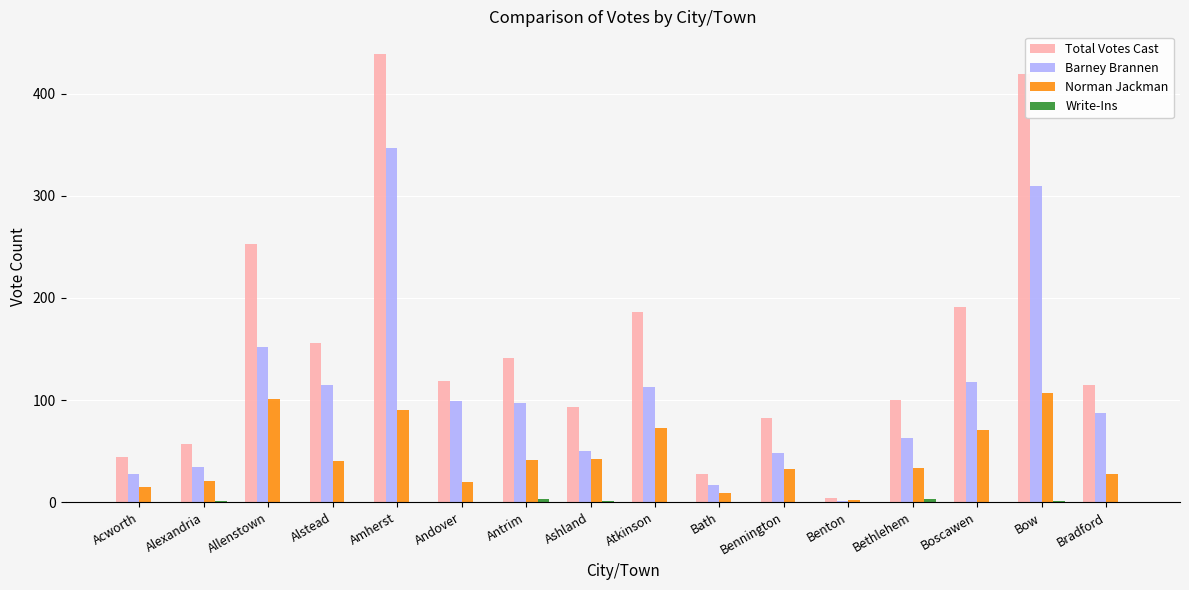

At which category is the sum across all series the highest?

Amherst